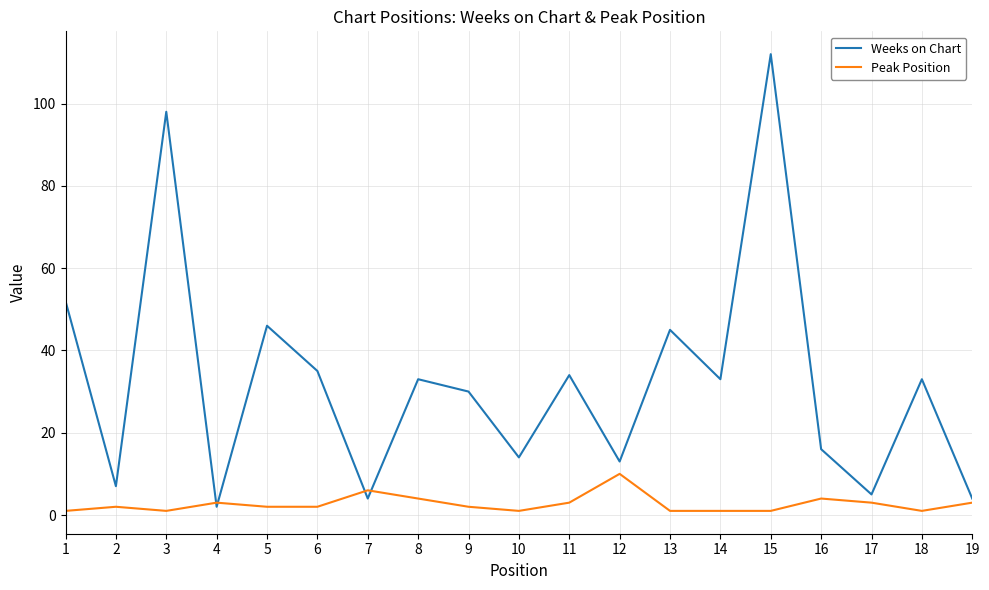

List the series in order of their overall mean, lowest first.

Peak Position, Weeks on Chart